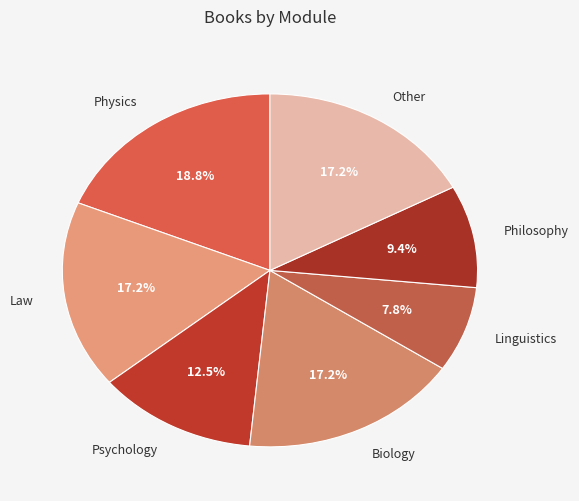

Does Linguistics represent more than half of the total?

No